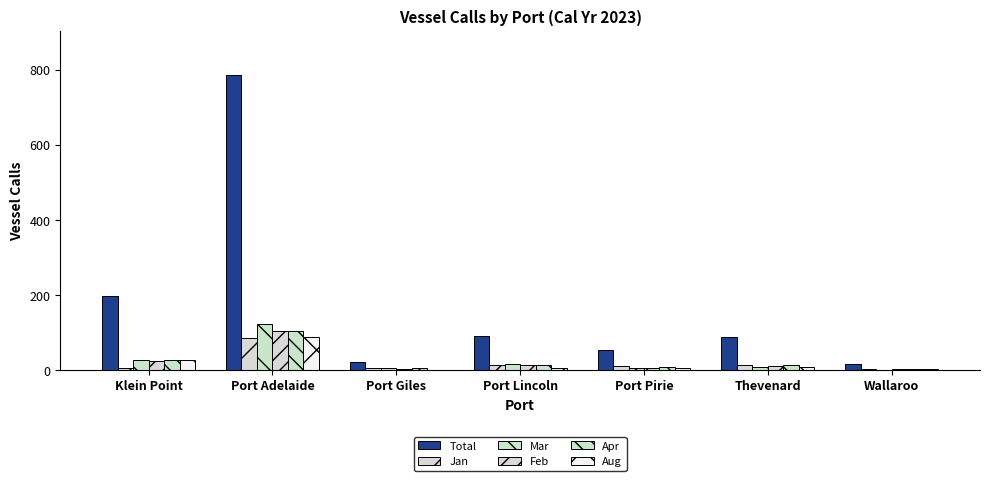

What is the total value across all series at Wallaroo?

29